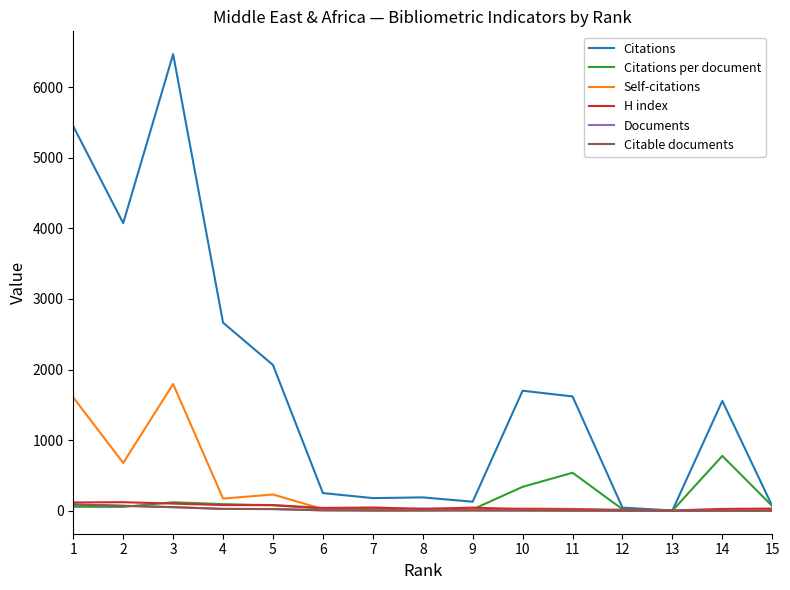

Which series has the largest total across all categories?

Citations